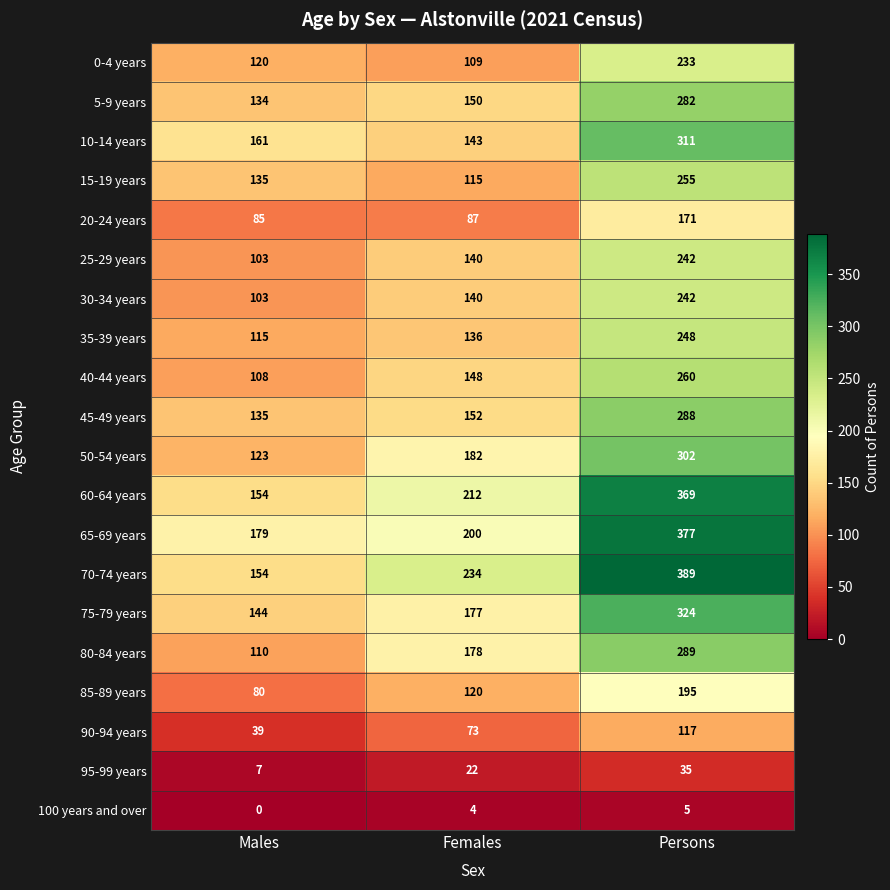

What is the maximum value shown in the chart?

389